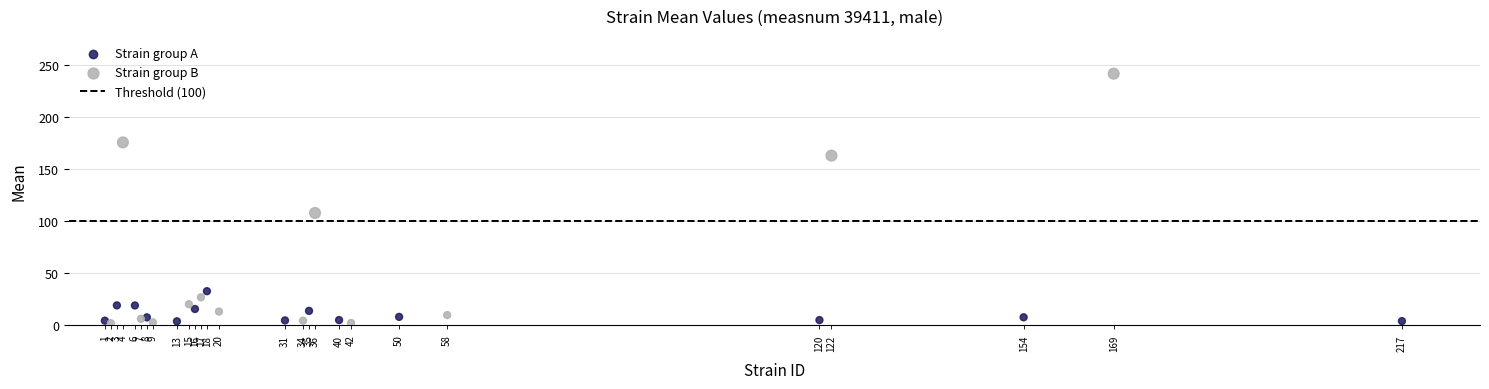

Which series has the largest Y range (max minus min)?

Strain group B